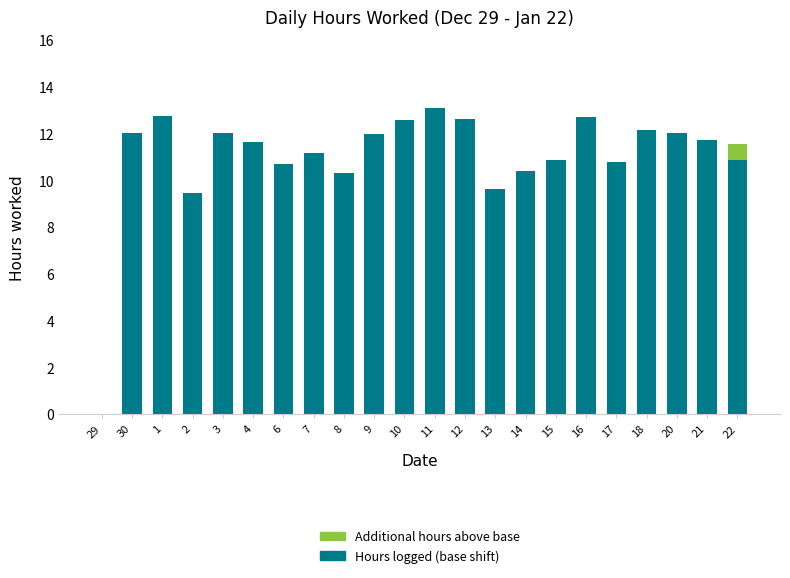

What is the total value across all series at 2?

9.5